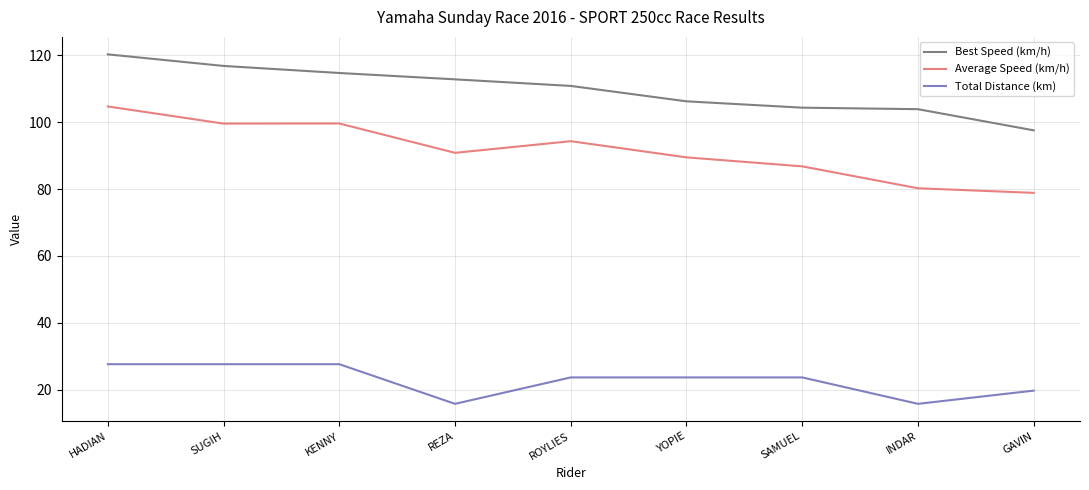

Which category has the highest value in the Average Speed (km/h) series?

HADIAN